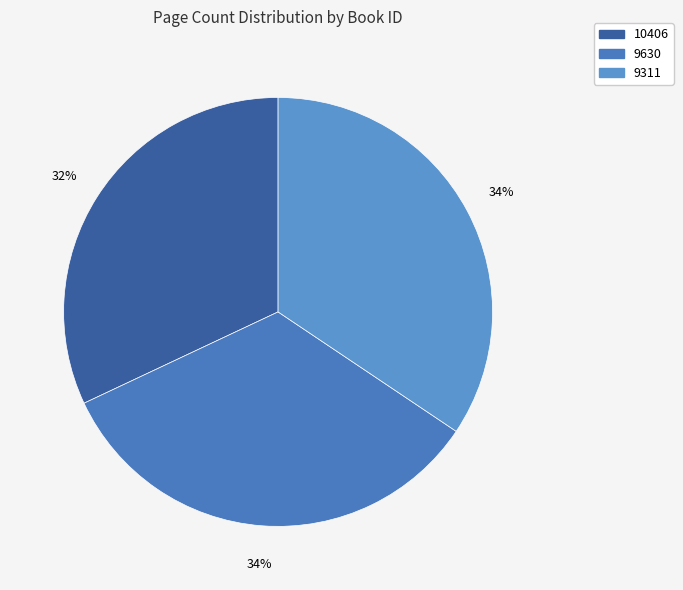

Rank the categories by value from highest to lowest.

9311, 9630, 10406